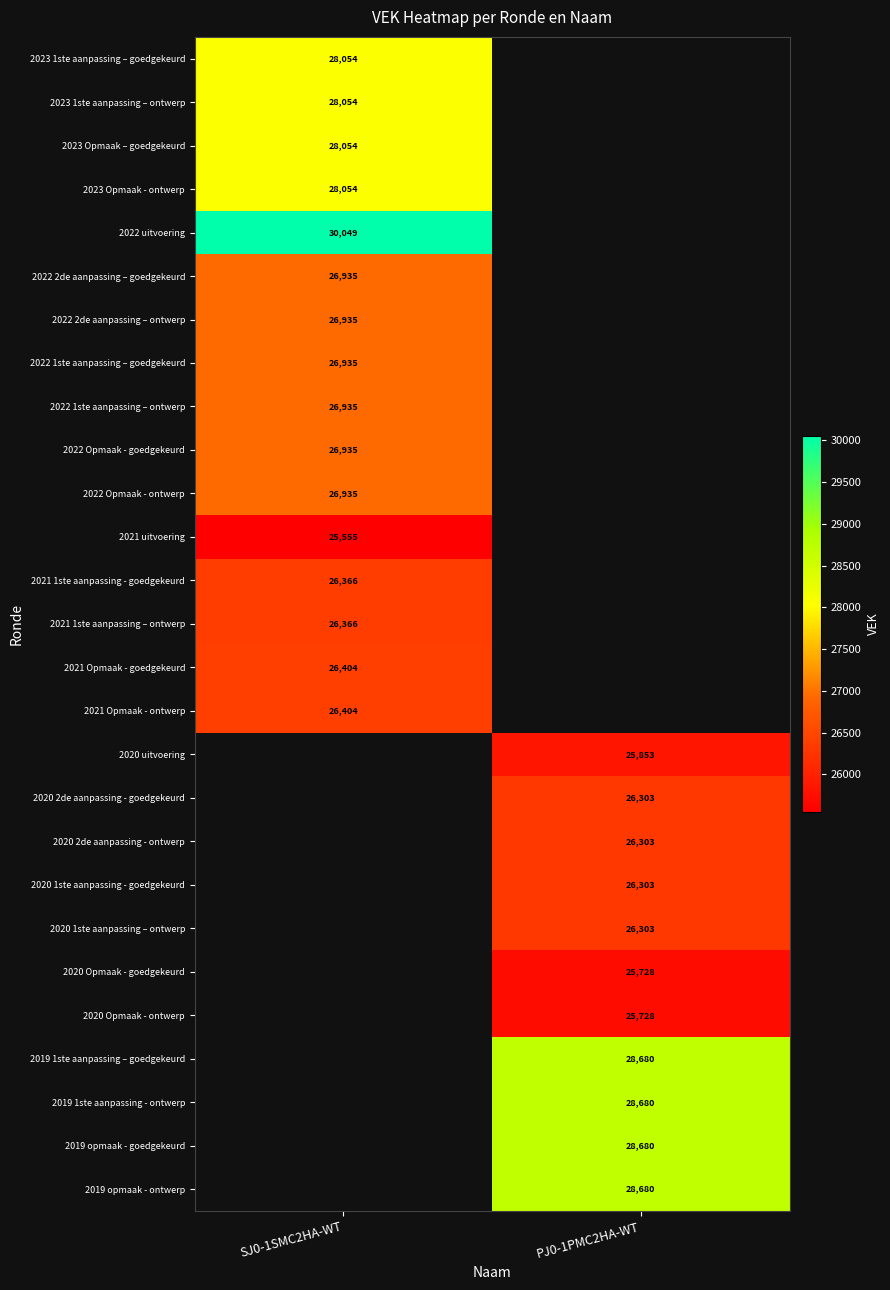

Which category has the highest value across all series?

SJ0-1SMC2HA-WT